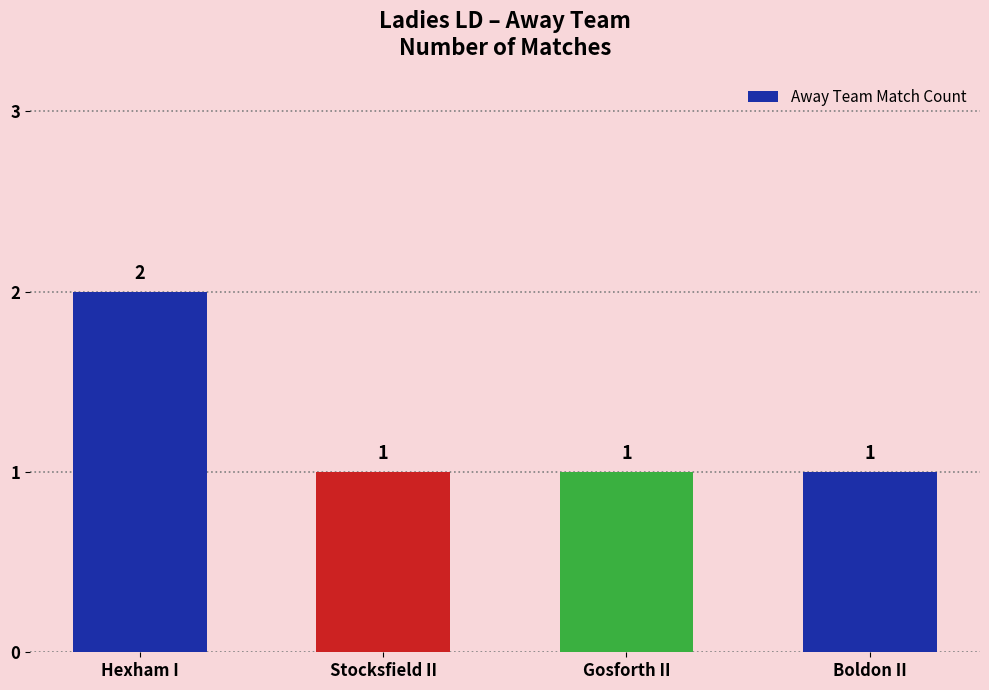

The chart shows a value of 1 at Gosforth II. True or false?

True